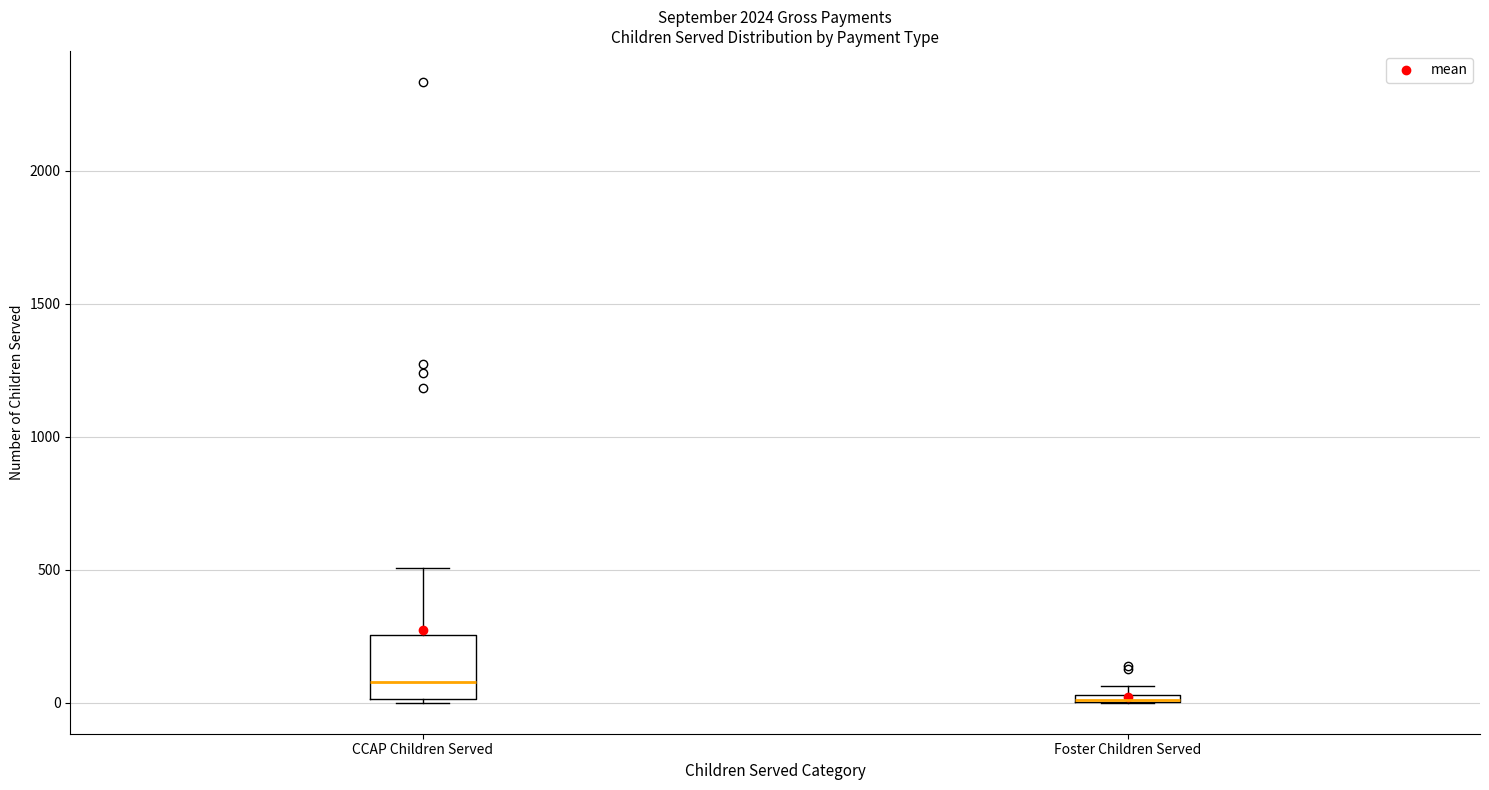

Where is the upper edge of the box for Foster Children Served on the y-axis? The values are not printed on the chart, so give them approximately, as read against the axis.

50